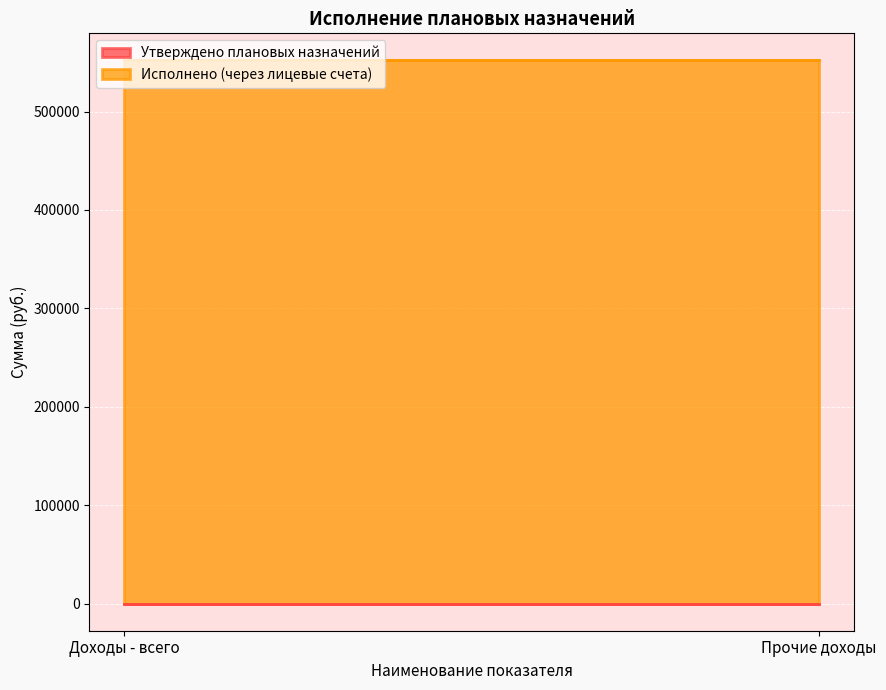

Count the number of categories in the chart.

2